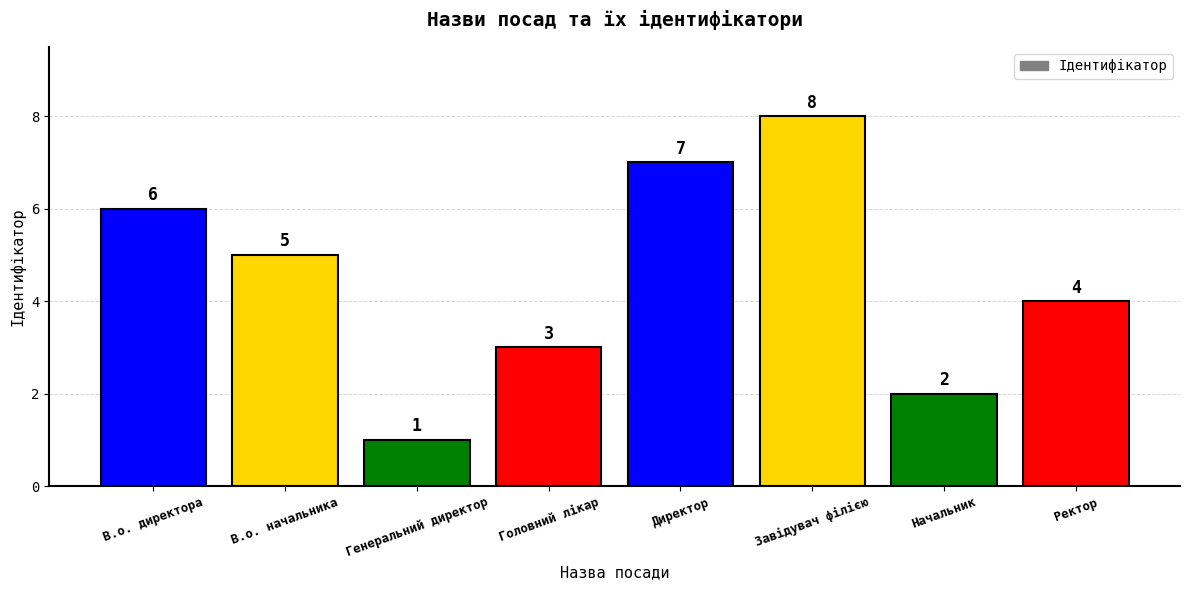

True or false: the data shows 8 at Завідувач філією.

True